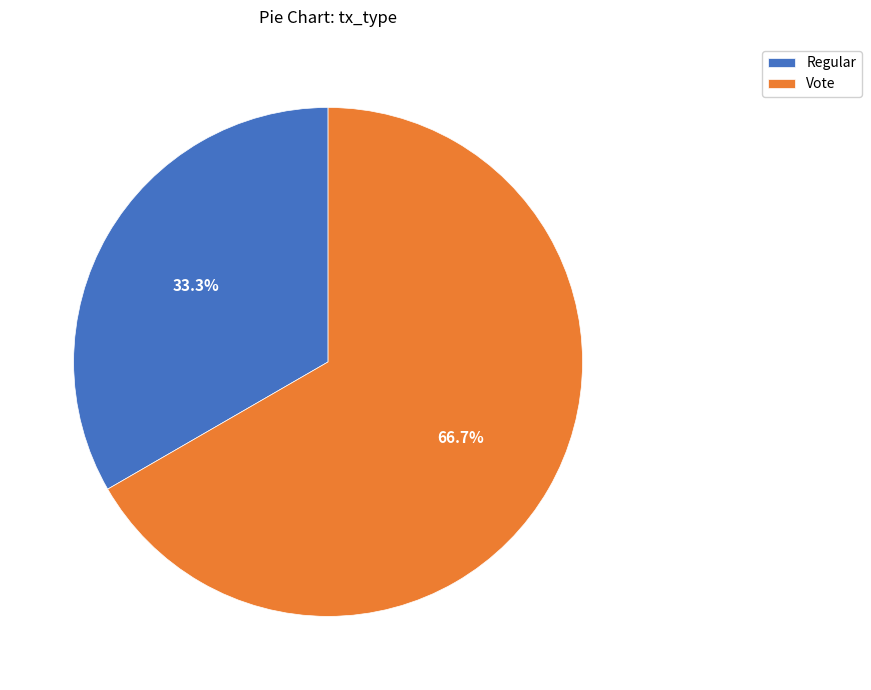

To the nearest percent, what is the average slice percentage?

50%